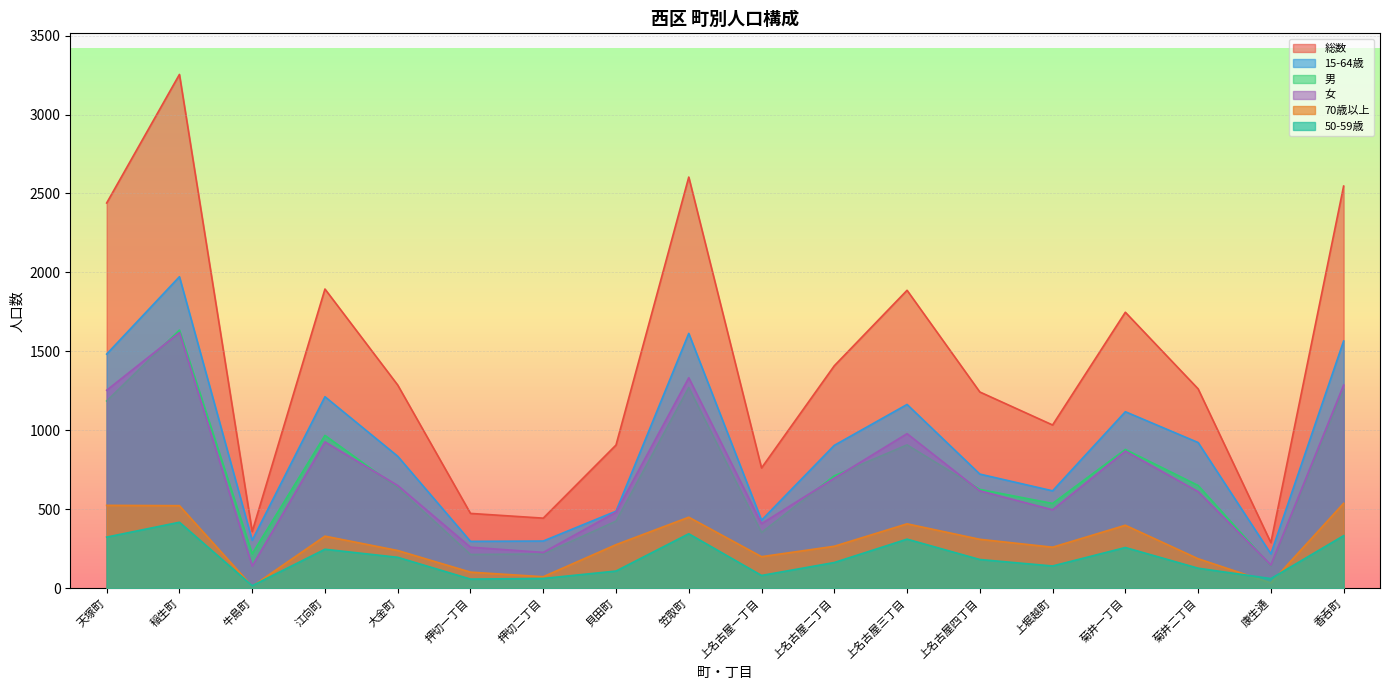

How many interior local valleys does the 男 series have?

5